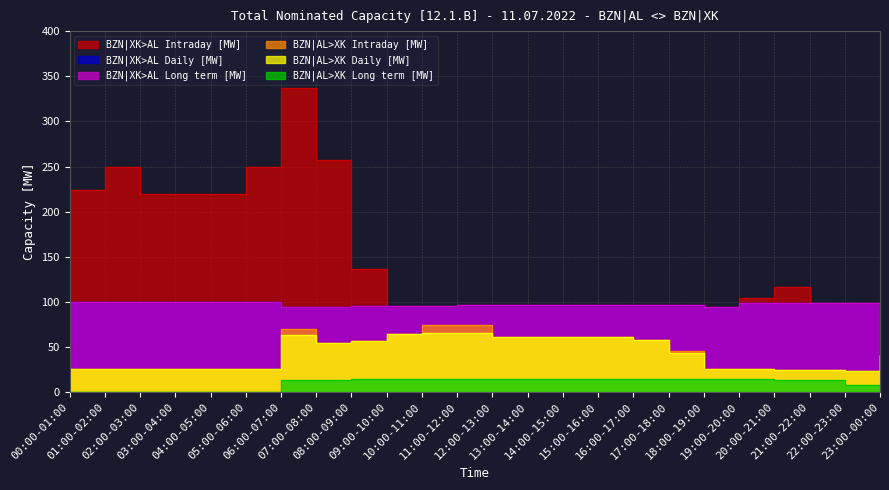

At 06:00-07:00, list the series in order from largest to smallest.

BZN|XK>AL Intraday [MW], BZN|XK>AL Long term [MW], BZN|XK>AL Daily [MW], BZN|AL>XK Intraday [MW], BZN|AL>XK Daily [MW], BZN|AL>XK Long term [MW]